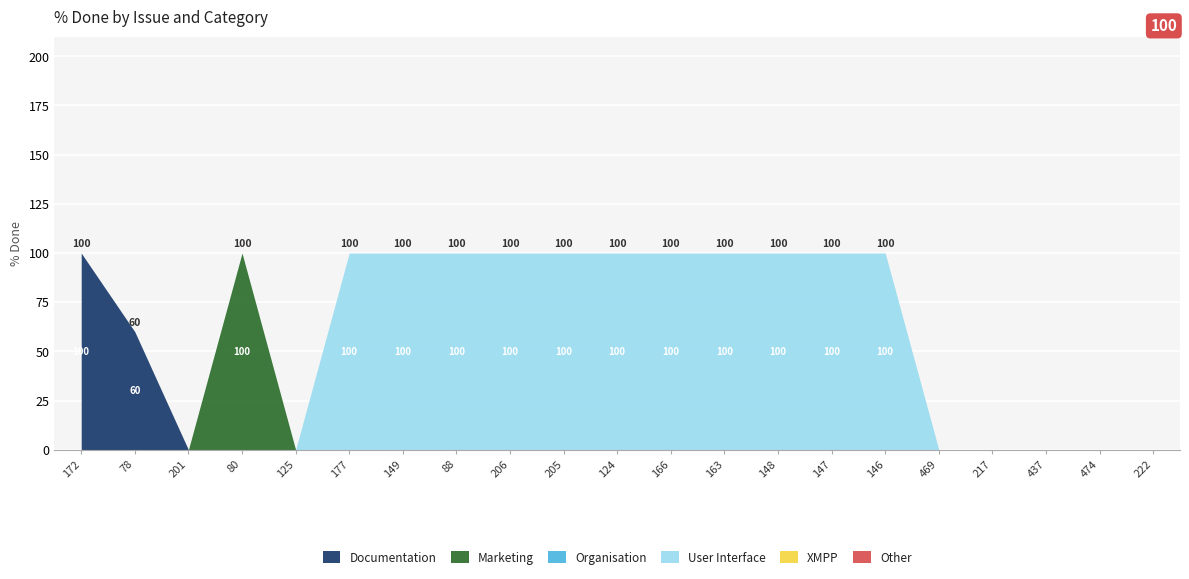

Reading left to right, extract all data points from this chart.

Documentation: 172=100	78=60	201=0	80=0	125=0	177=0	149=0	88=0	206=0	205=0	124=0	166=0	163=0	148=0	147=0	146=0	469=0	217=0	437=0	474=0	222=0
Marketing: 172=0	78=0	201=0	80=100	125=0	177=0	149=0	88=0	206=0	205=0	124=0	166=0	163=0	148=0	147=0	146=0	469=0	217=0	437=0	474=0	222=0
Organisation: 172=0	78=0	201=0	80=0	125=0	177=0	149=0	88=0	206=0	205=0	124=0	166=0	163=0	148=0	147=0	146=0	469=0	217=0	437=0	474=0	222=0
User Interface: 172=0	78=0	201=0	80=0	125=0	177=100	149=100	88=100	206=100	205=100	124=100	166=100	163=100	148=100	147=100	146=100	469=0	217=0	437=0	474=0	222=0
XMPP: 172=0	78=0	201=0	80=0	125=0	177=0	149=0	88=0	206=0	205=0	124=0	166=0	163=0	148=0	147=0	146=0	469=0	217=0	437=0	474=0	222=0
Other: 172=0	78=0	201=0	80=0	125=0	177=0	149=0	88=0	206=0	205=0	124=0	166=0	163=0	148=0	147=0	146=0	469=0	217=0	437=0	474=0	222=0